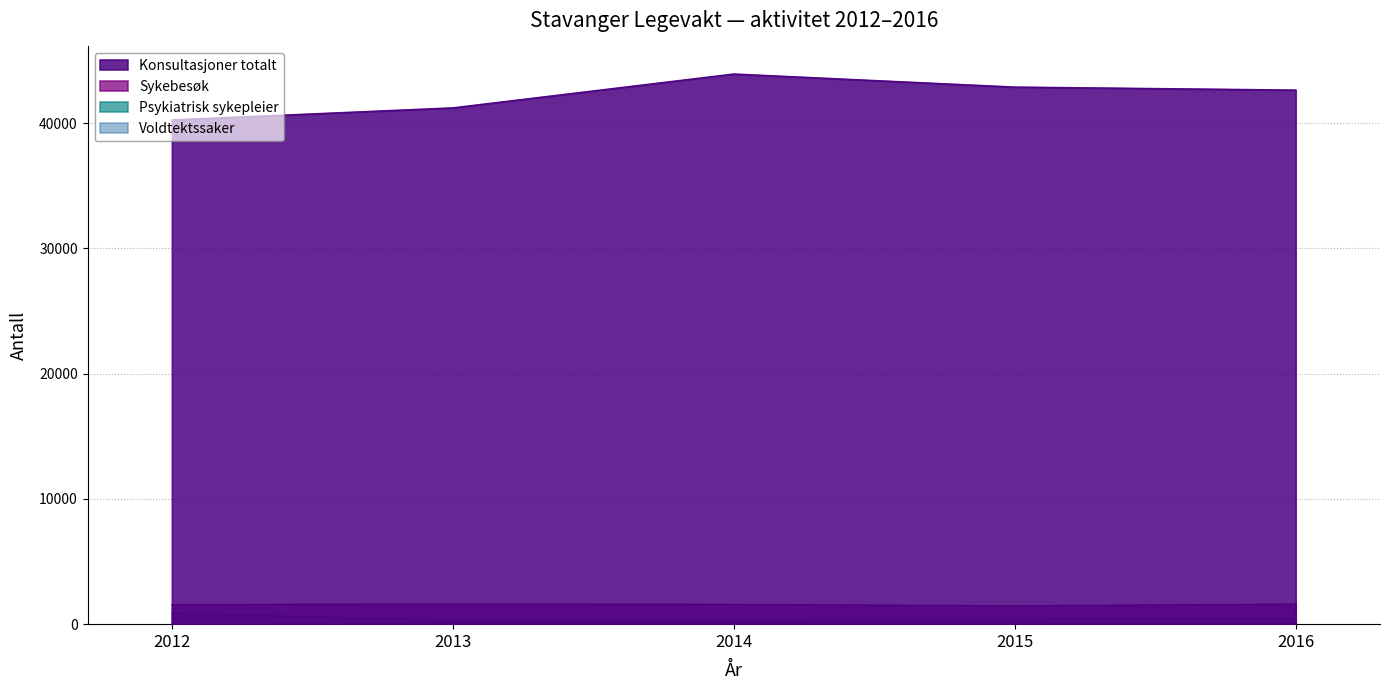

What is the difference between the highest and lowest values at 2016?

42559